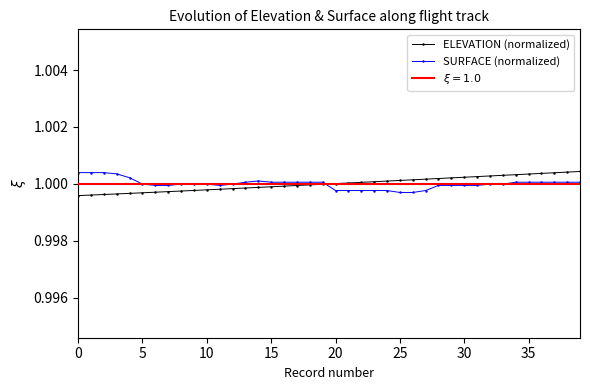

List the series in order of their peak value, lowest first.

SURFACE (normalized), ELEVATION (normalized)